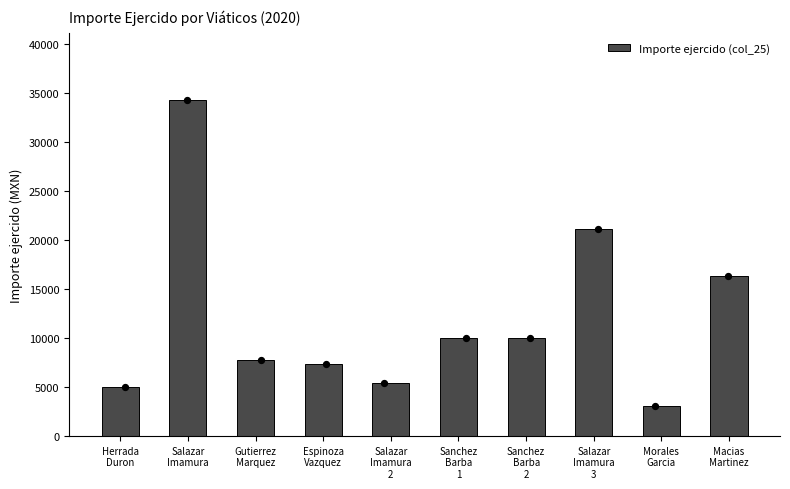

What is the change in value from Salazar
Imamura
3 to Macias
Martinez?

-4809.2